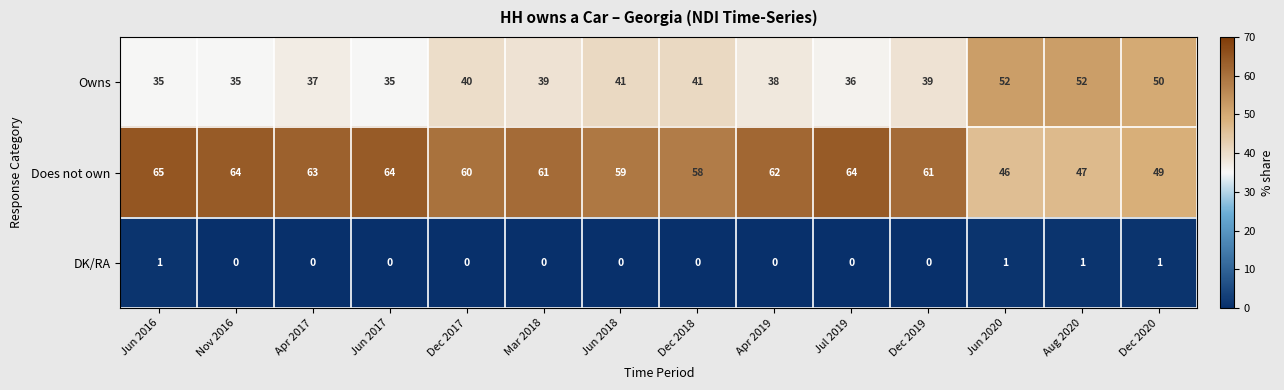

What is the difference between the highest and lowest values at Dec 2017?

60